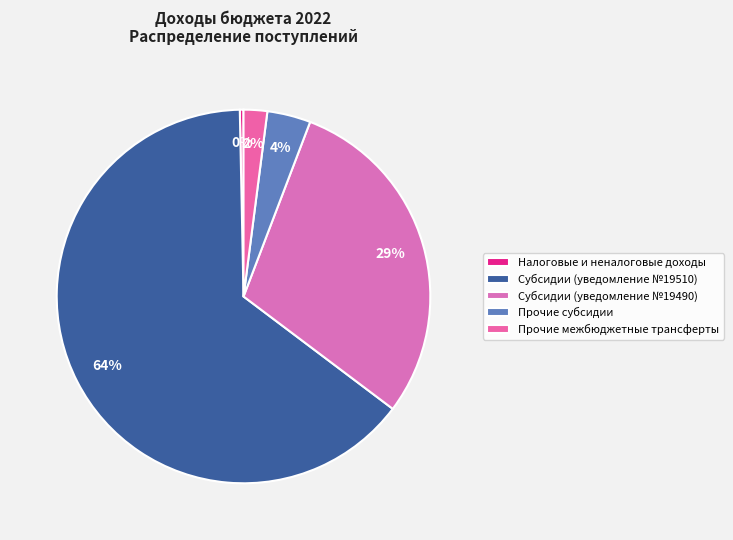

To the nearest percent, what is the difference between the largest and smallest slice percentages?

64%